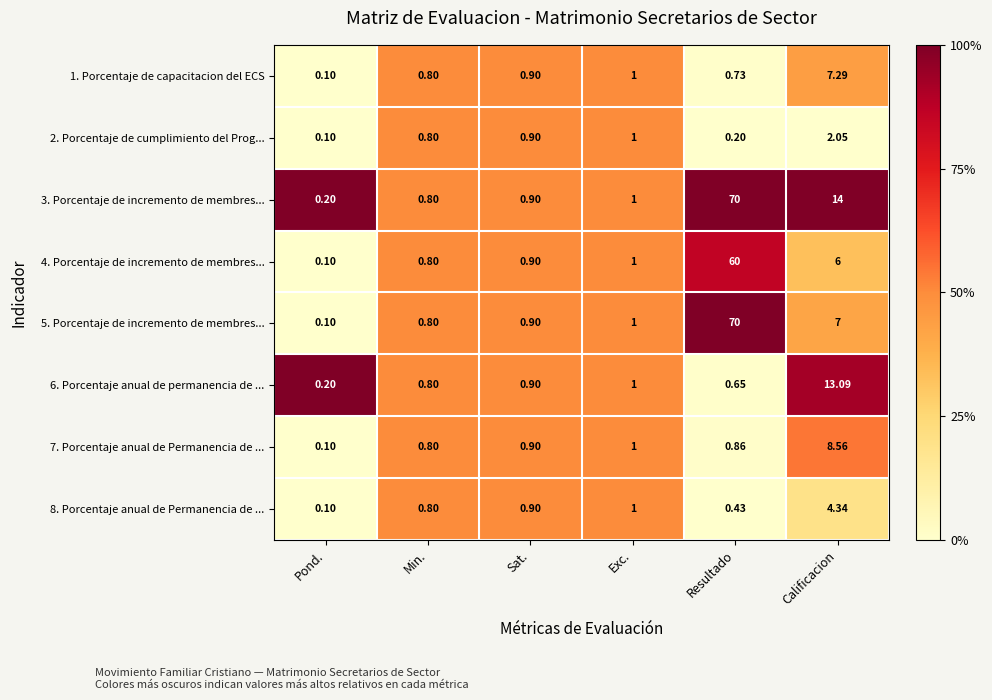

What is the maximum value shown in the chart?

70.0